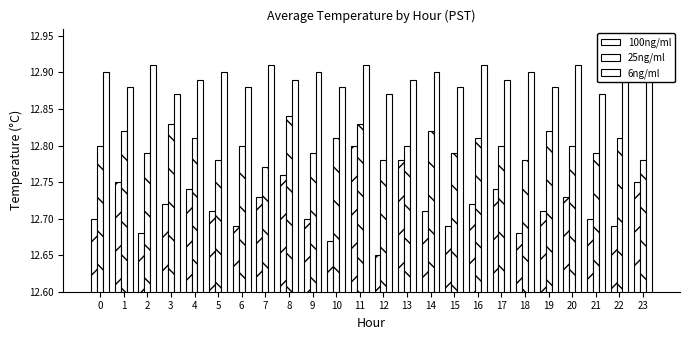

Count the number of categories in the chart.

24